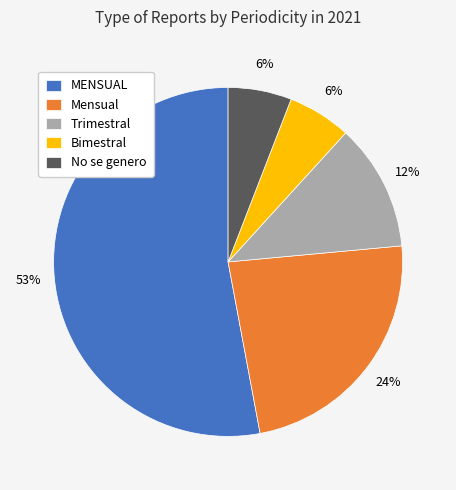

Which slice is the largest?

MENSUAL